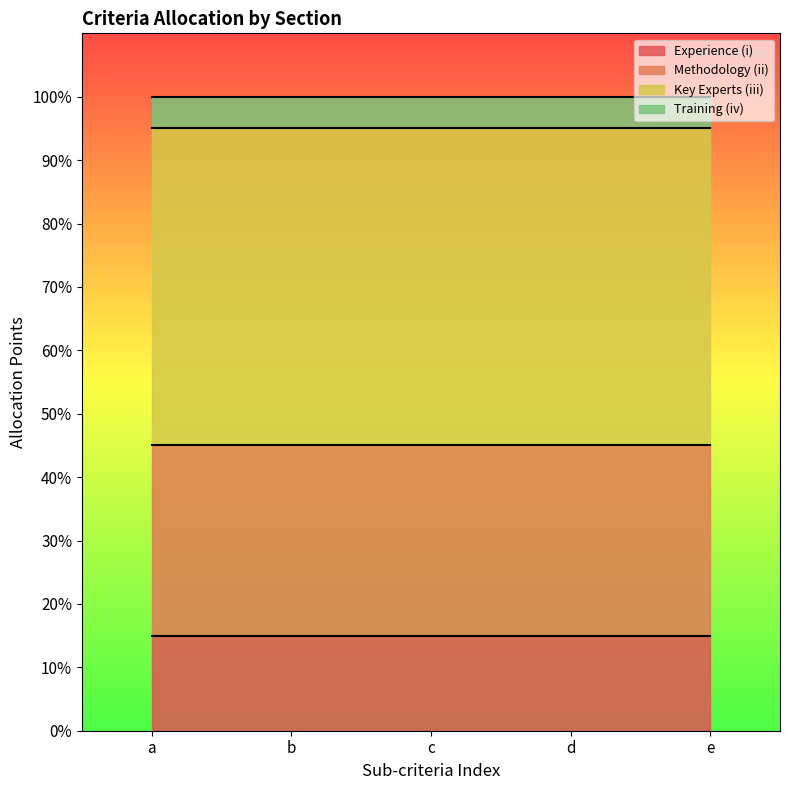

The value of Experience (i) at d is 15. True or false?

True